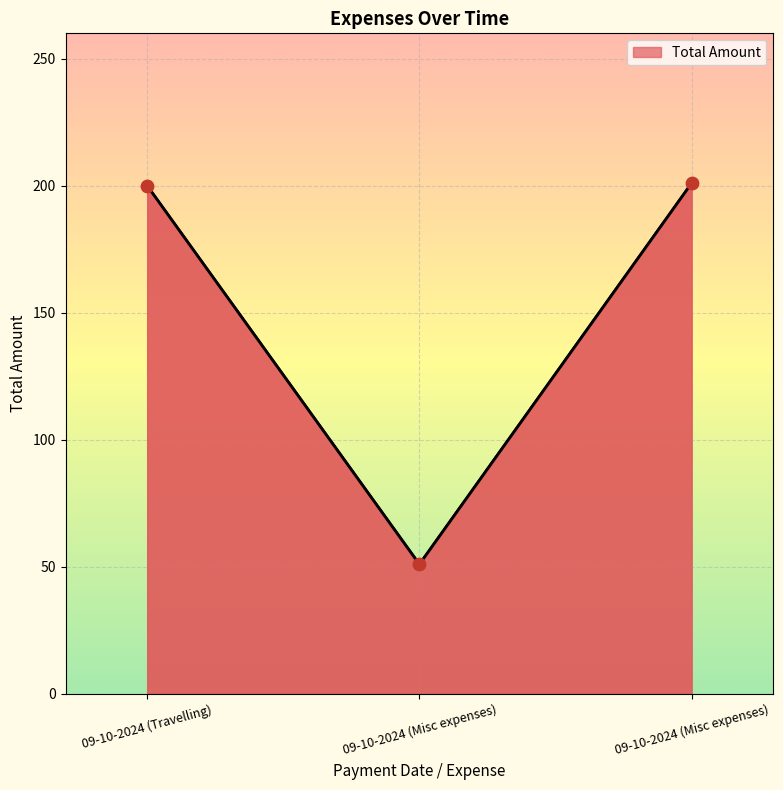

What is the change in value from 09-10-2024 (Misc expenses) to 09-10-2024 (Misc expenses)?

+150